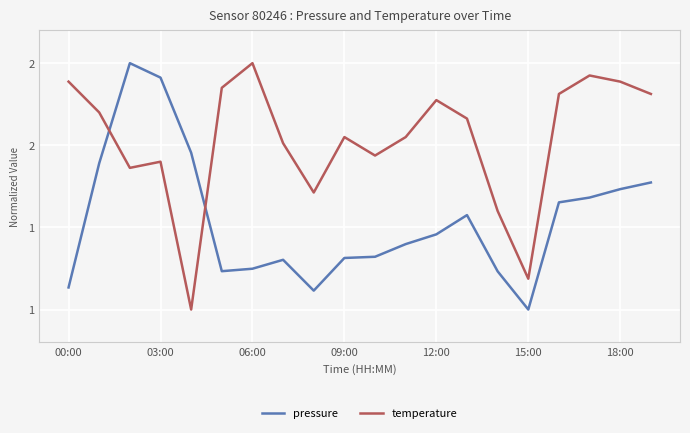

Is this an area chart (filled region under the line)?

No